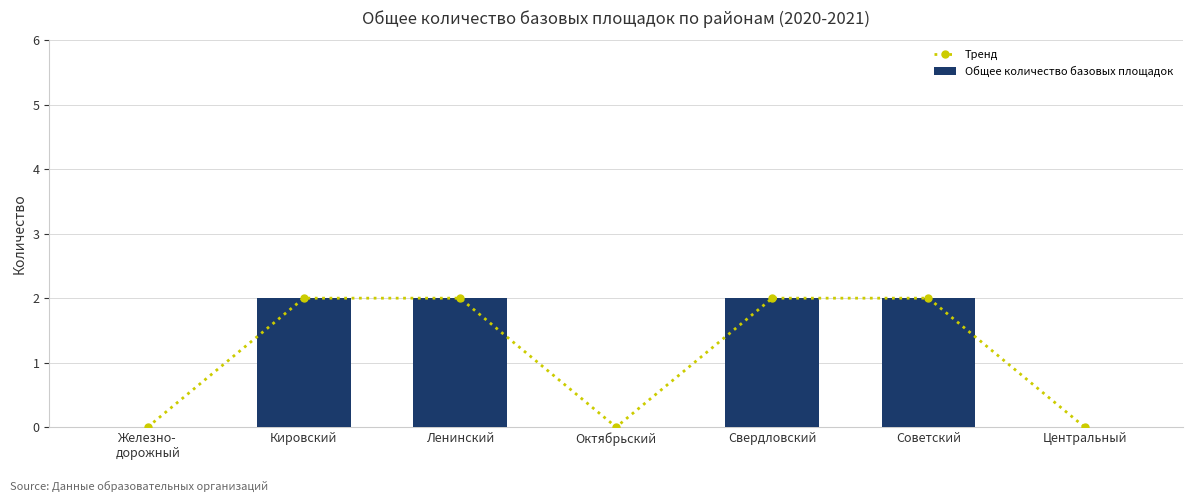

Count the number of categories in the chart.

7